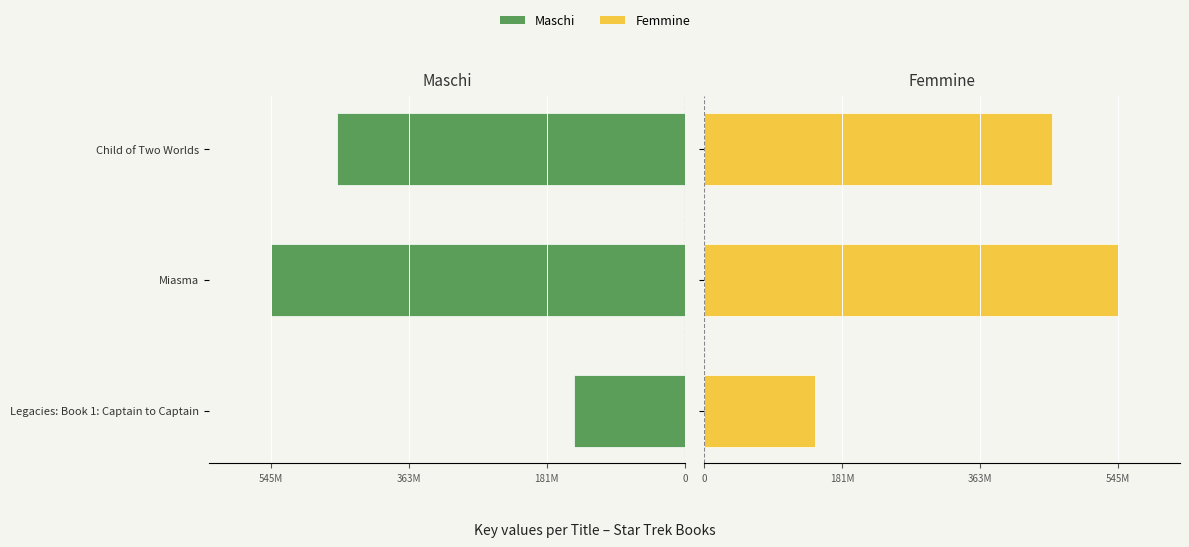

What is the difference between the maximum and minimum values in the Maschi series?

399687290